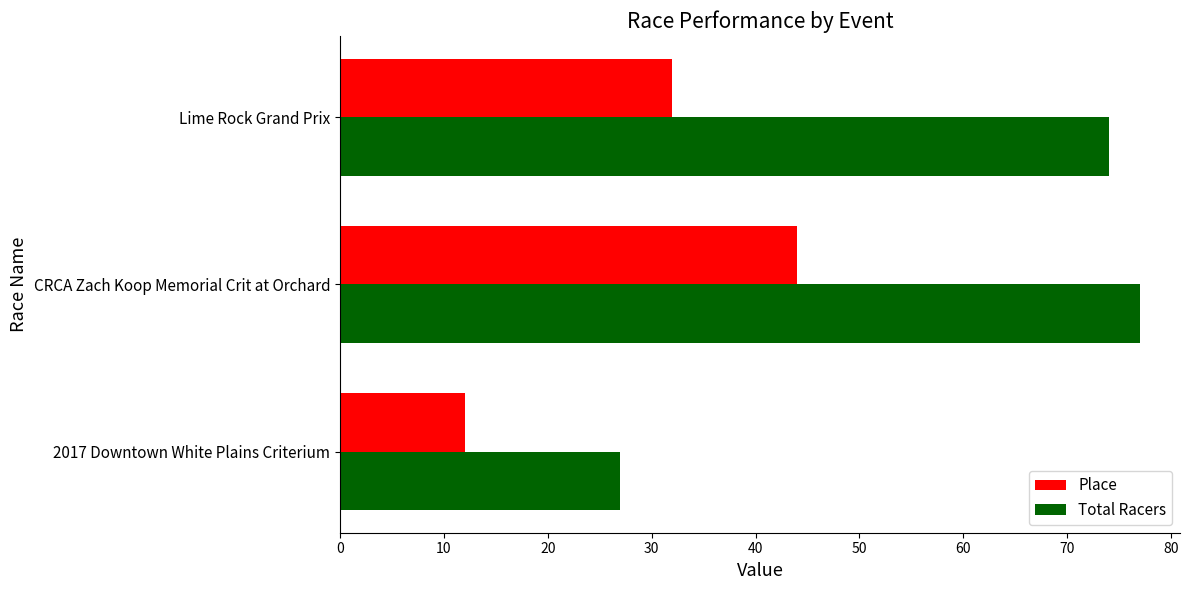

The value of Total Racers at CRCA Zach Koop Memorial Crit at Orchard is 77. True or false?

True